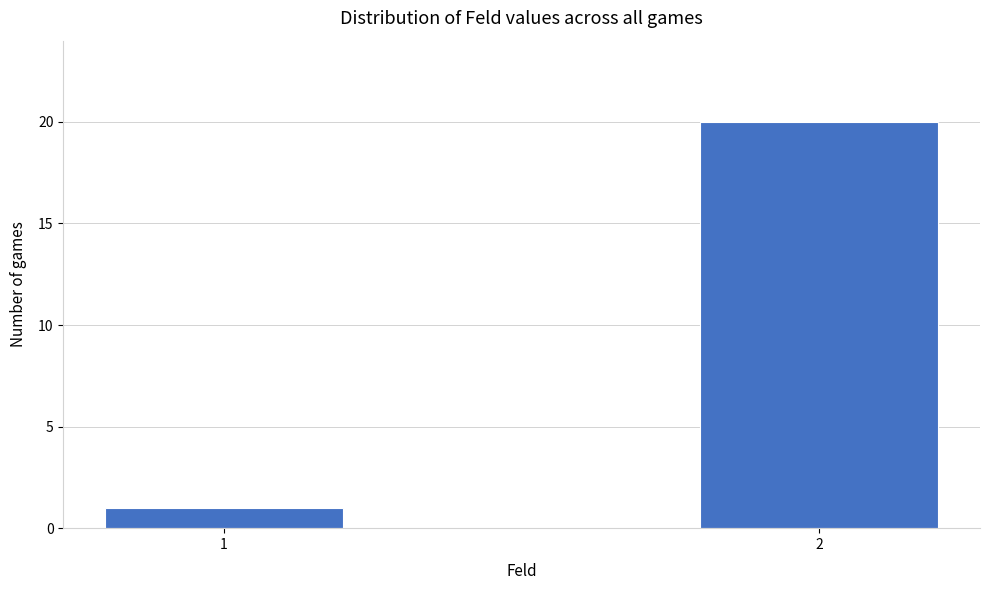

Reading left to right, what are all the values shown in this chart?

1=1	2=20